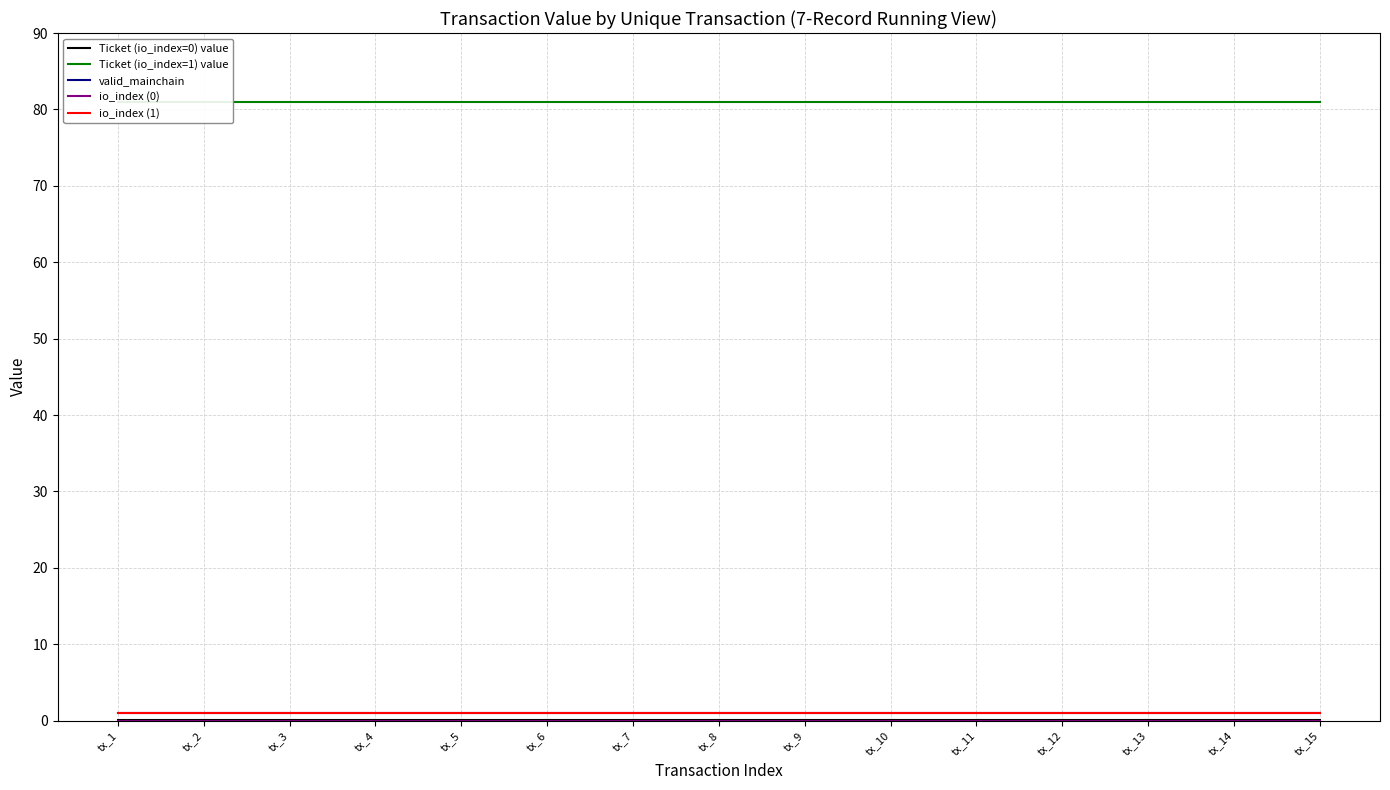

What is the sum of the Ticket (io_index=1) value values at tx_4 and tx_3?

162.0